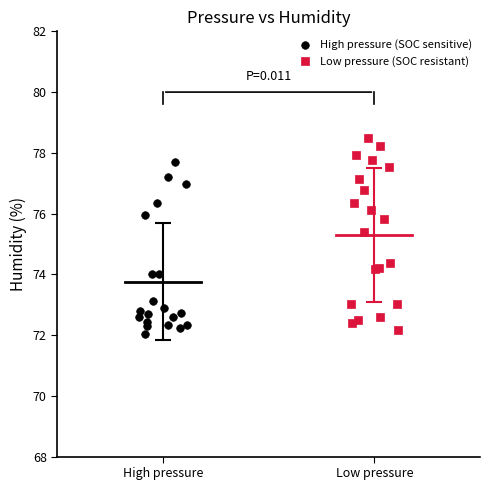

Which series reaches the maximum Y coordinate?

Low pressure (SOC resistant)